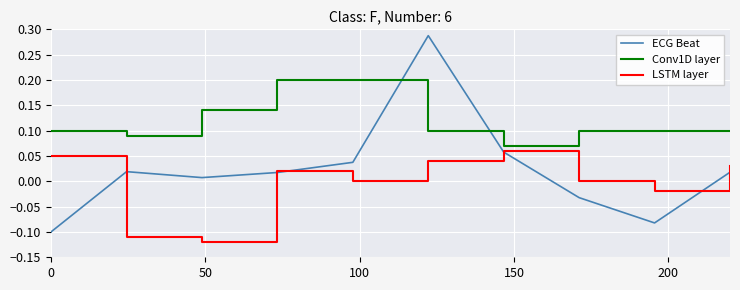

Which series has the largest range (max minus min)?

ECG Beat